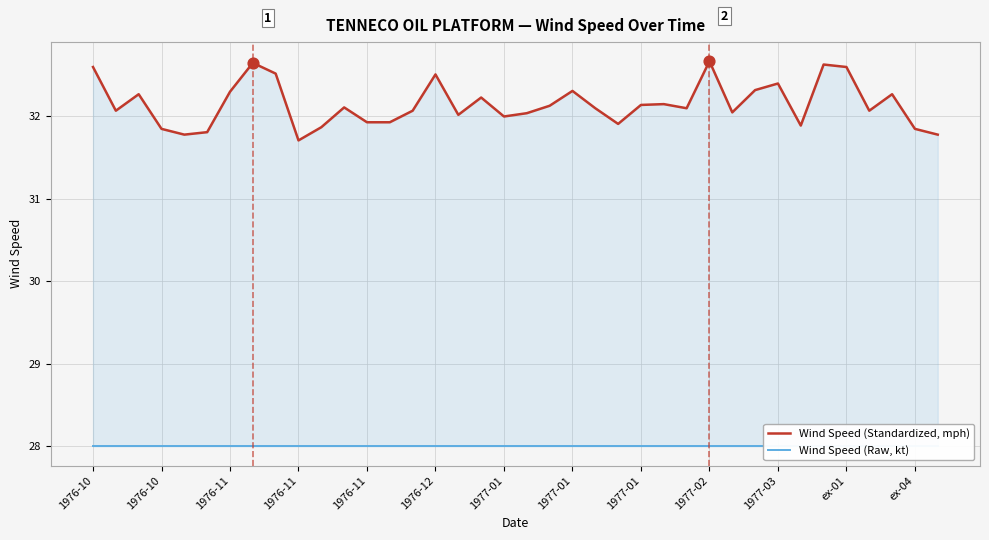

What is the total value across all series at 13?

59.9